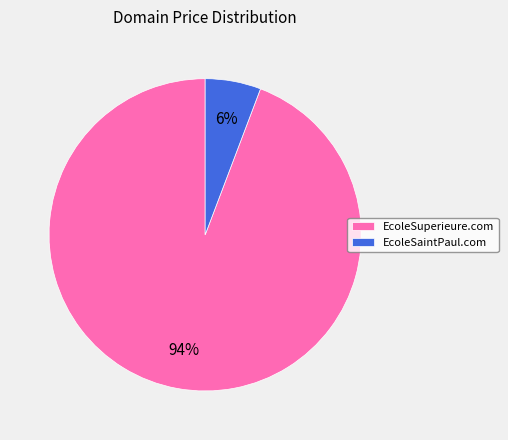

To the nearest percent, what is the difference between the EcoleSuperieure.com and EcoleSaintPaul.com slice percentages?

88%